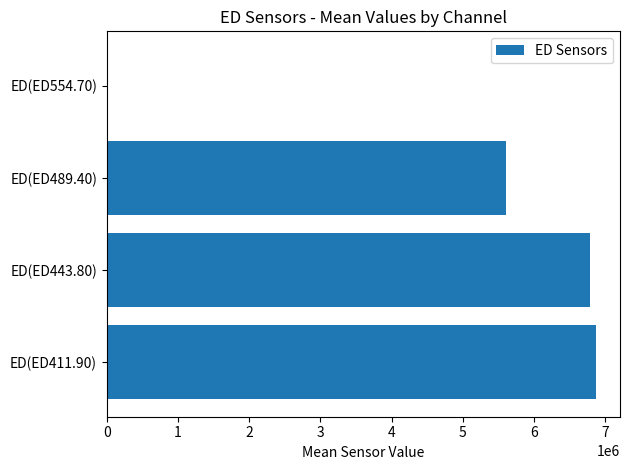

What is the greatest value displayed?

6862945.7